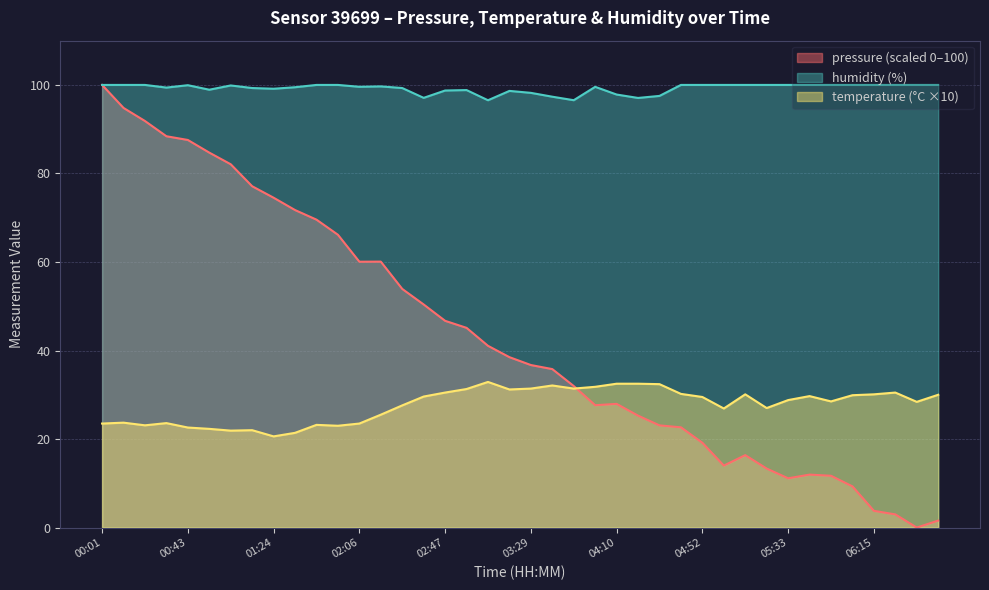

Which series has the largest total across all categories?

humidity (%)